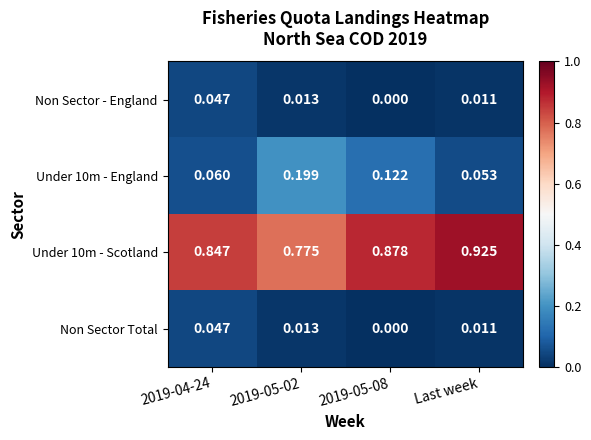

Which category has the highest value across all series?

Last week